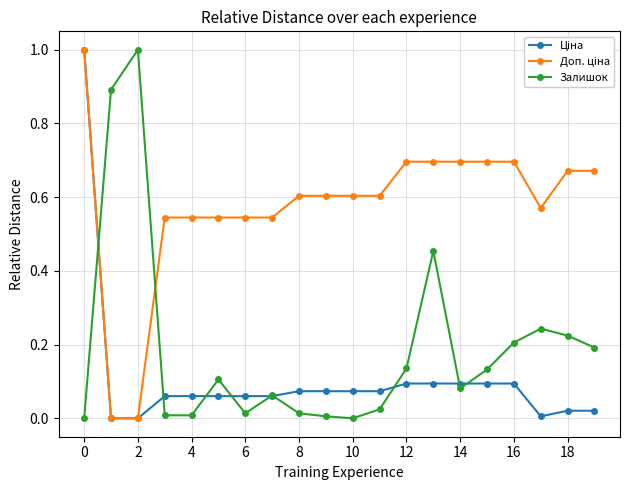

What is the maximum value shown in the chart?

1.0